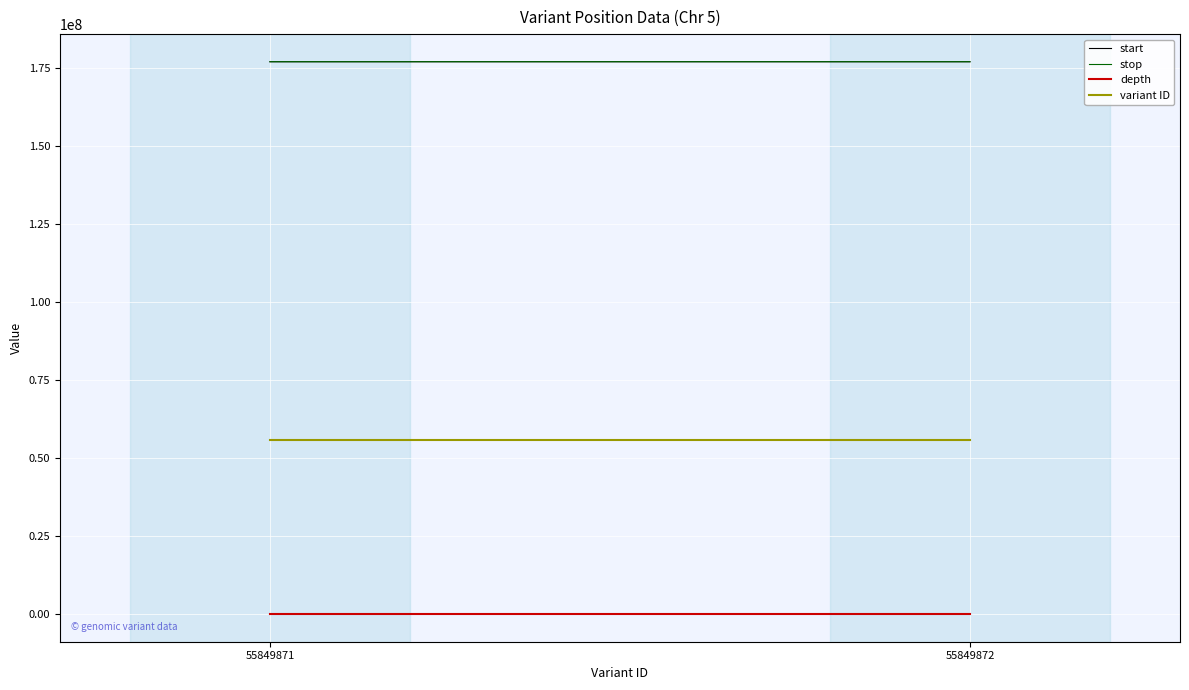

Reading left to right, what are all the values shown in this chart?

start: 176899285	176899474
stop: 176899286	176899475
depth: 17	20
variant ID: 55849871	55849872